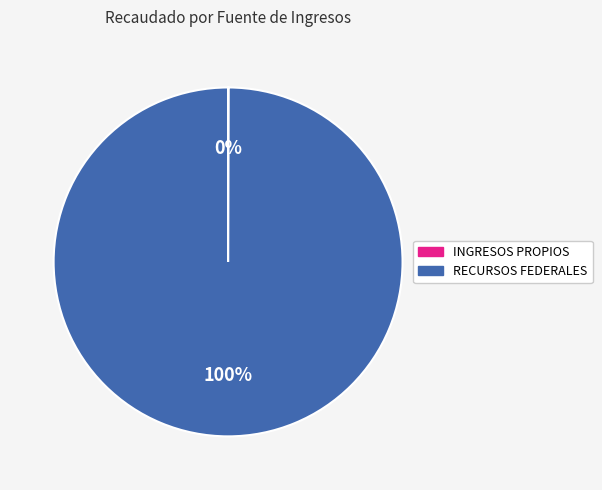

Is it true that RECURSOS FEDERALES is 91% of the pie?

False